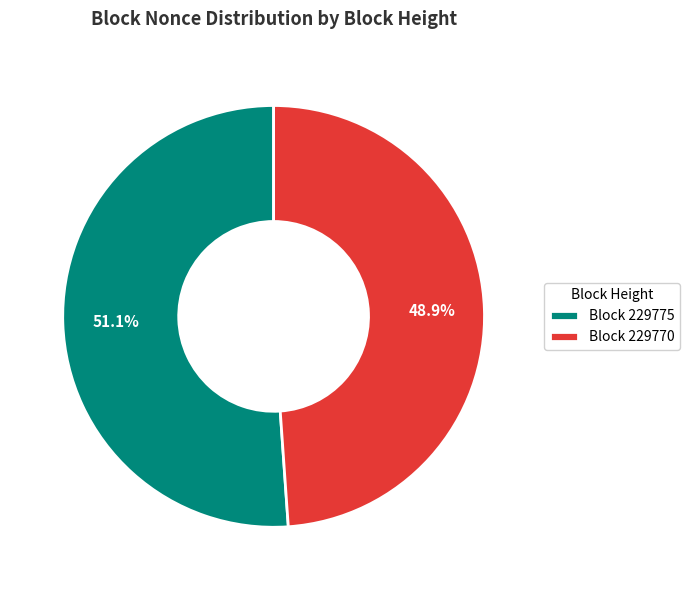

What is the ratio of the value at Block 229770 to the value at Block 229775?

1.0